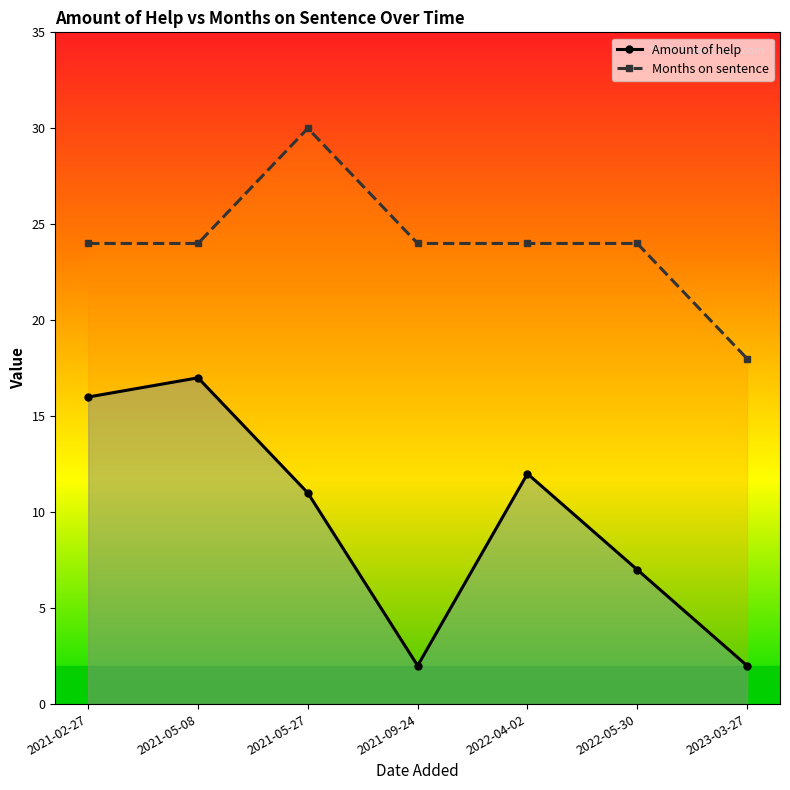

True or false: Amount of help and Months on sentence intersect in this chart.

False